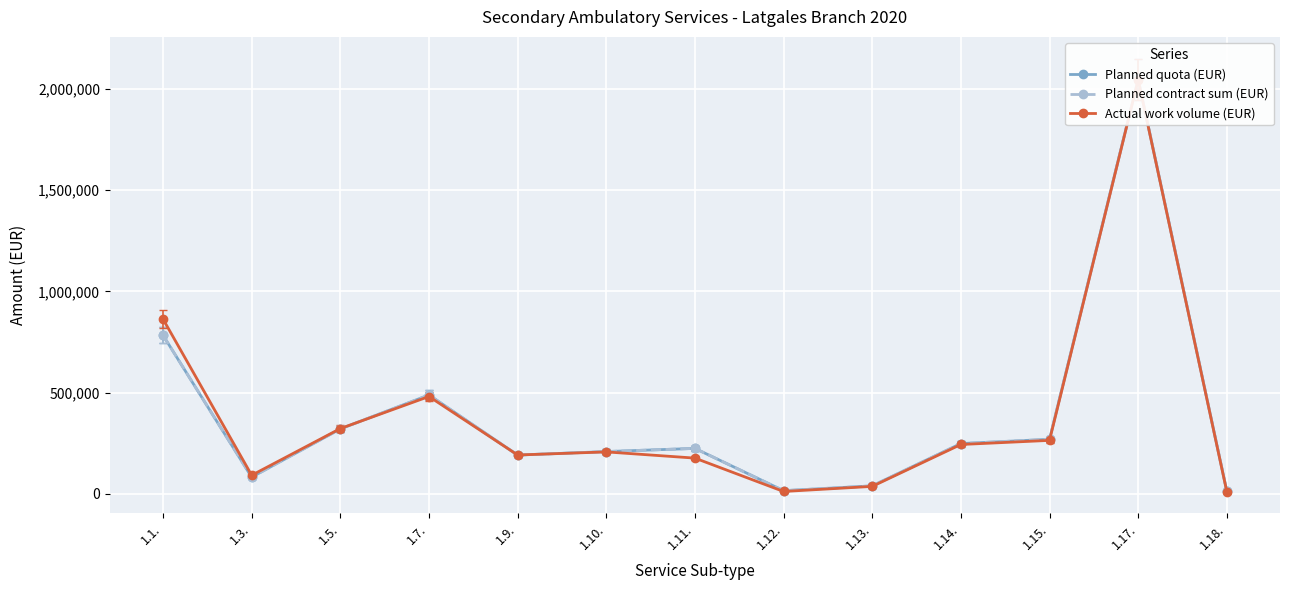

Which series ends up on top after the final intersection of Planned contract sum (EUR) and Actual work volume (EUR)?

Planned contract sum (EUR)